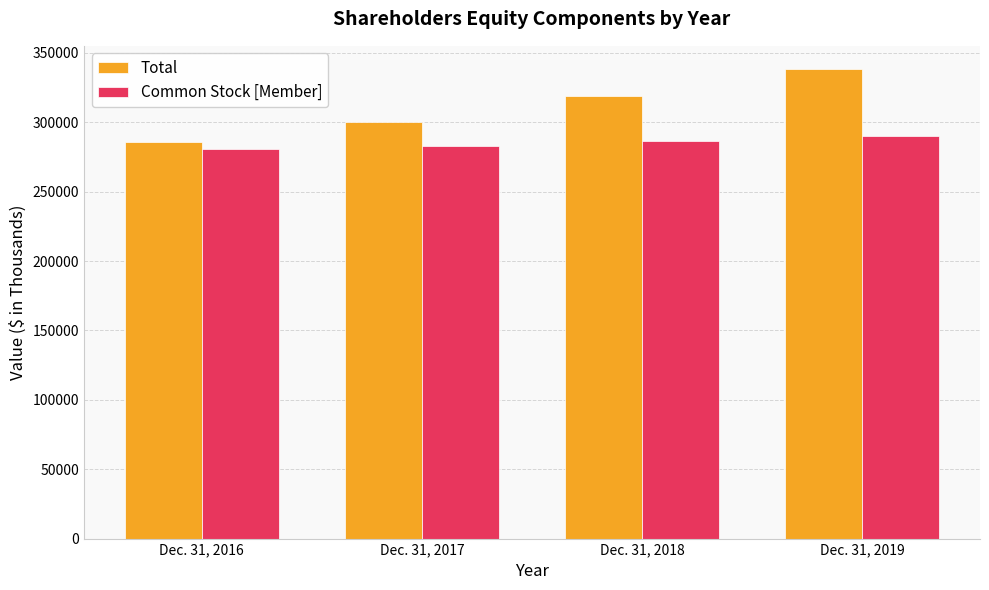

Is it true that Common Stock [Member] equals 282666 at Dec. 31, 2017?

True